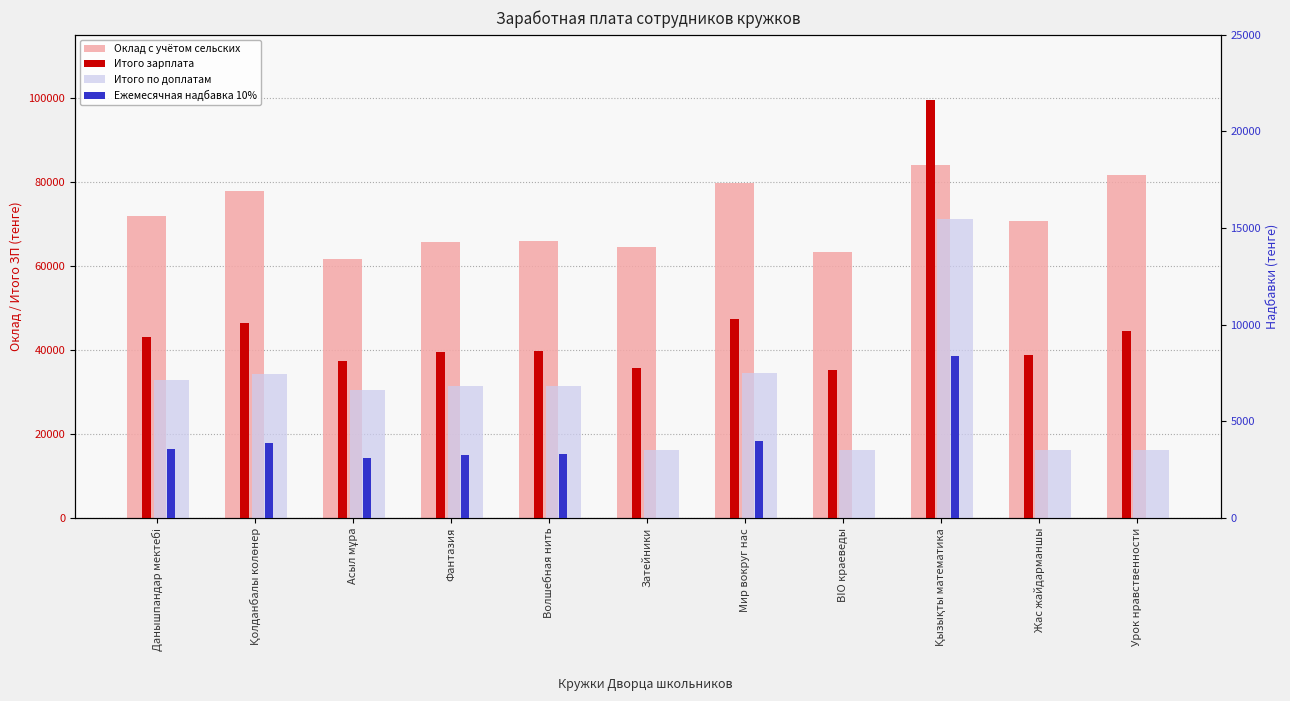

What is the sum of the Ежемесячная надбавка 10% values at Қолданбалы колөнер and Мир вокруг нас?

7875.2